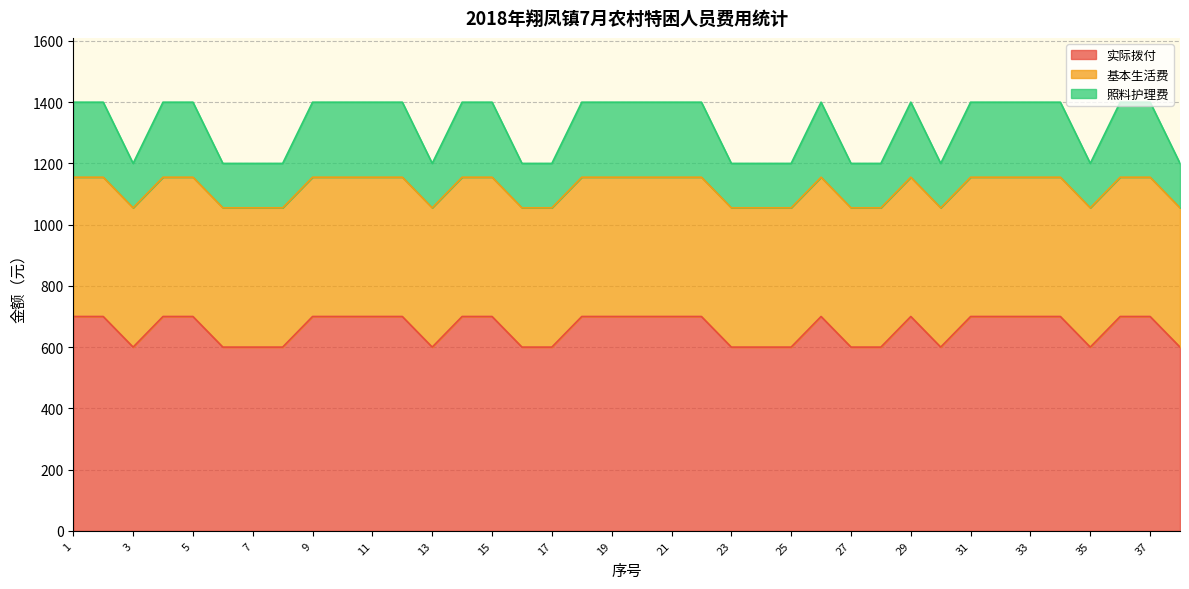

What is the total value across all series at 15?

1400